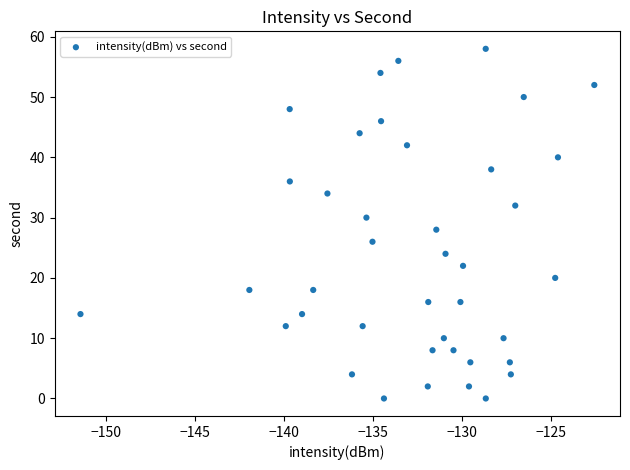

What is the range of Y values (max minus min)?

58